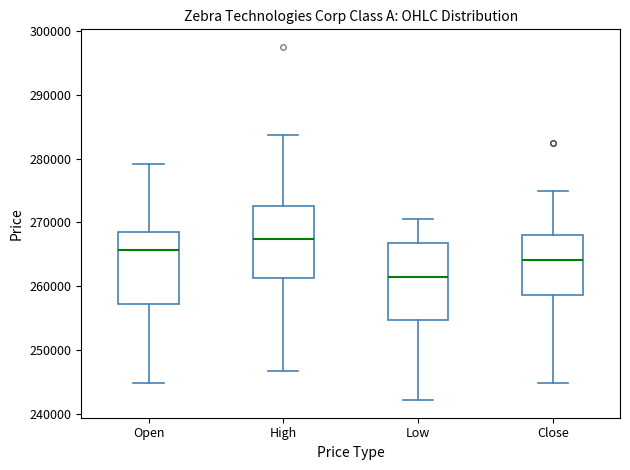

Which box's median line is the lowest?

Low